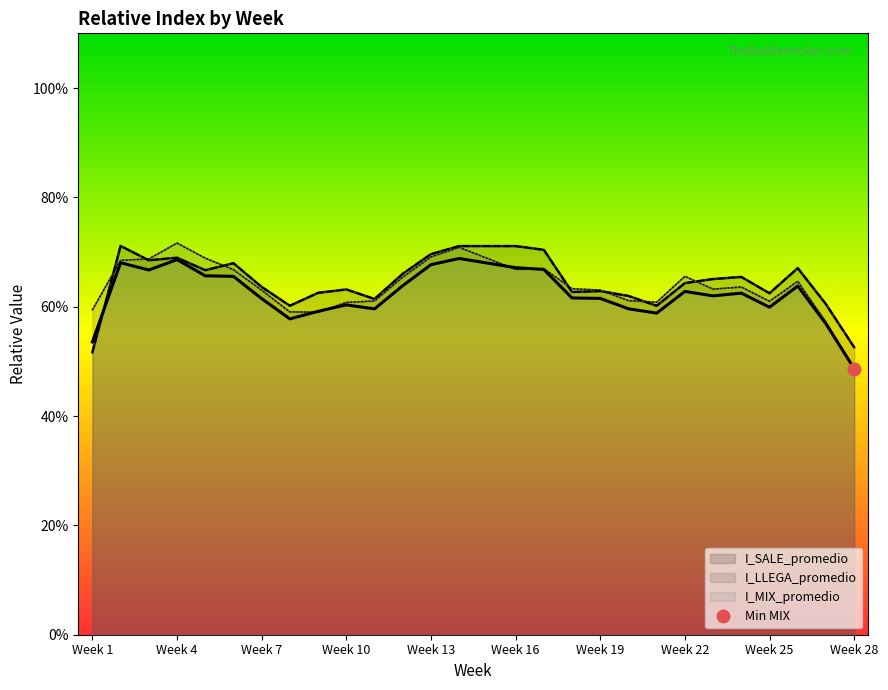

What are all the series names shown in the legend?

I_SALE_promedio, I_LLEGA_promedio, I_MIX_promedio